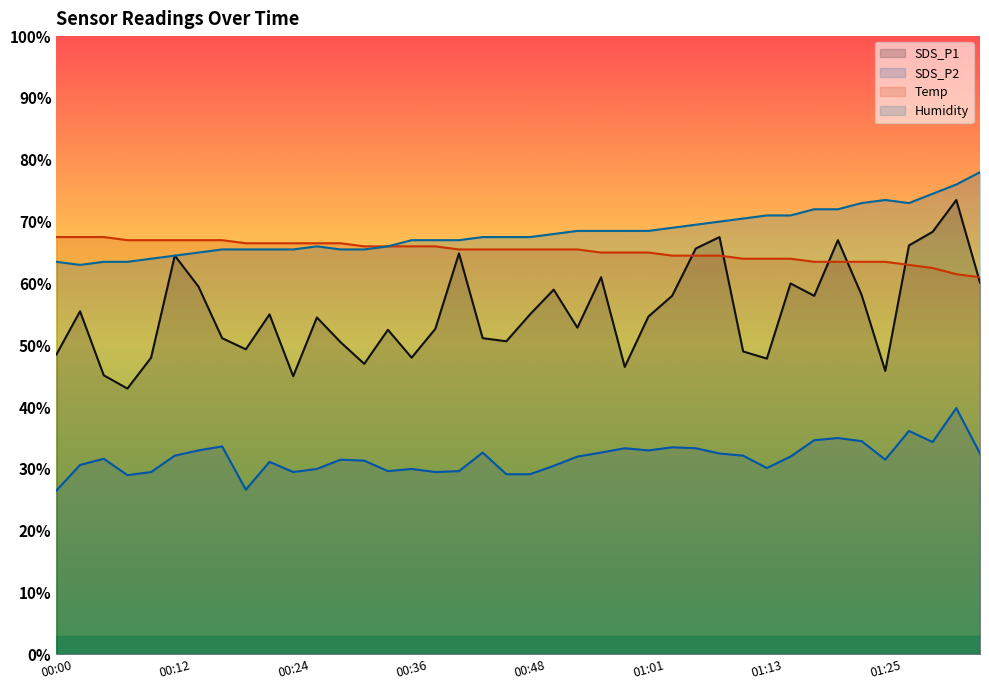

What is the spread (max minus min) of values at 00:56?

35.8